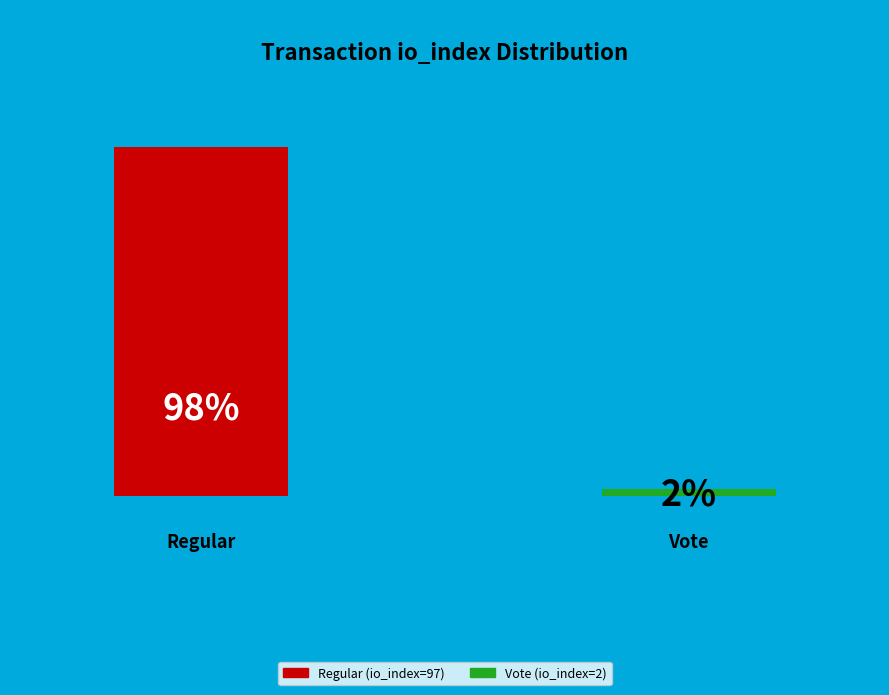

To the nearest percent, what portion does Regular (io_index=97) represent?

98%